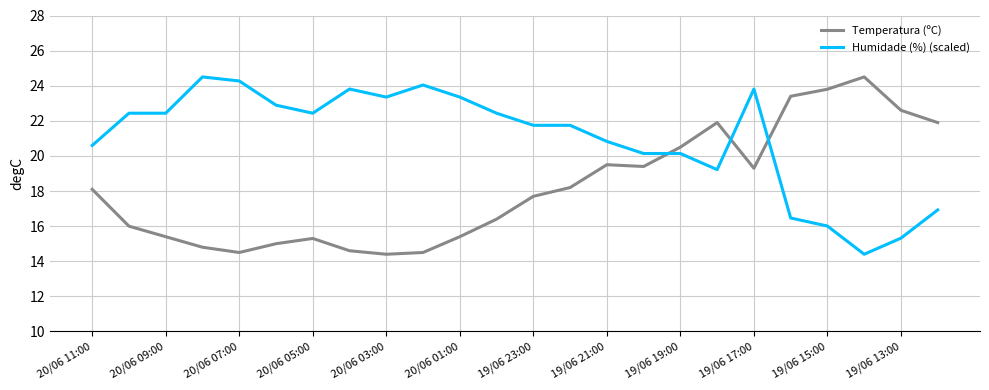

What is the difference between the second highest and minimum values in the Humidade (%) (scaled) series?

9.9